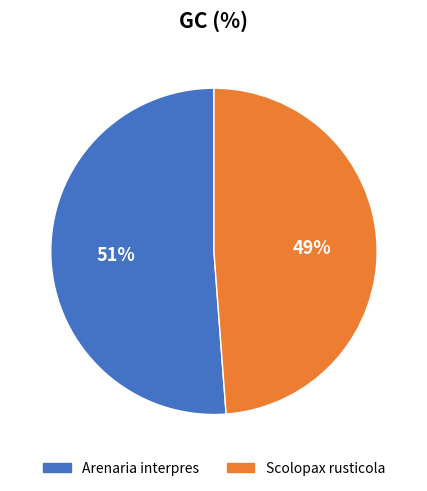

What is the ratio of the value at Arenaria interpres to the value at Scolopax rusticola?

1.0